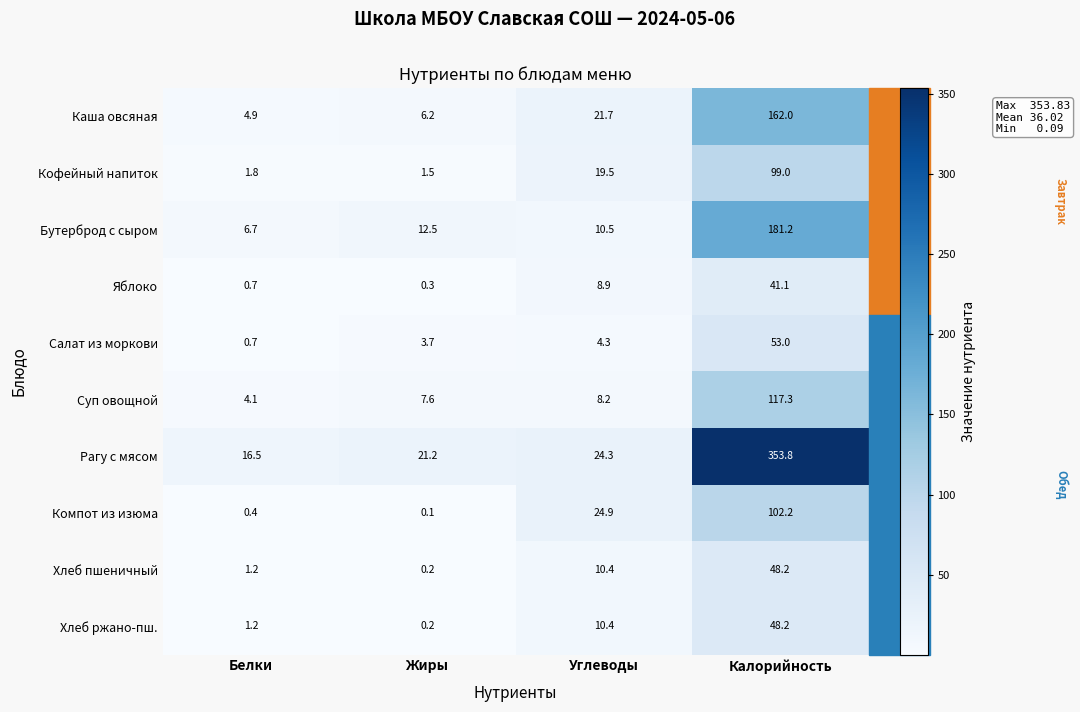

True or false: Кофейный напиток has a value of 1.5 at Жиры.

True